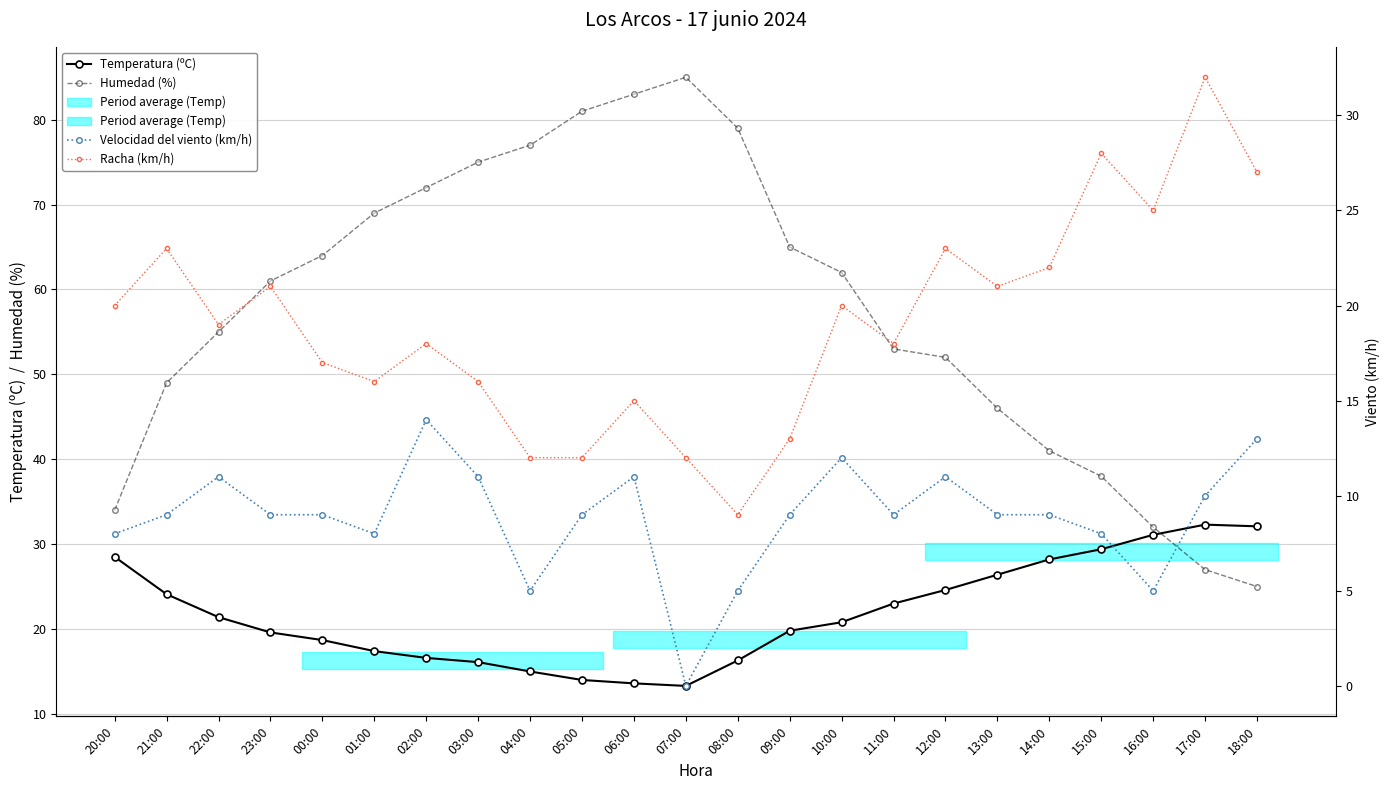

True or false: Racha (km/h) and Velocidad del viento (km/h) cross at least once.

False